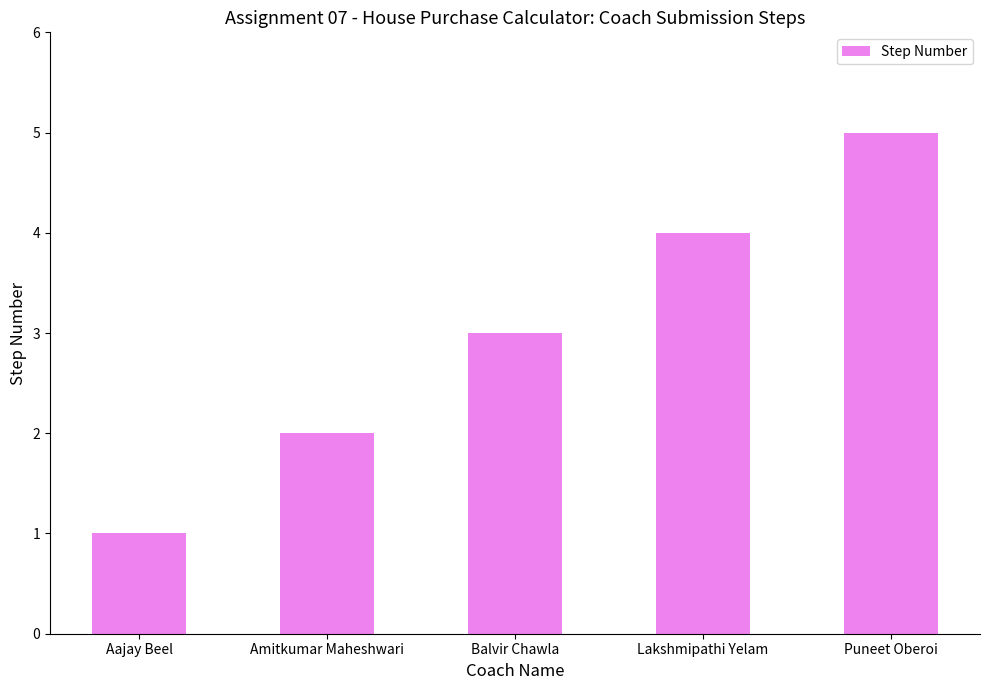

At which label is the value closest to 3?

Balvir Chawla